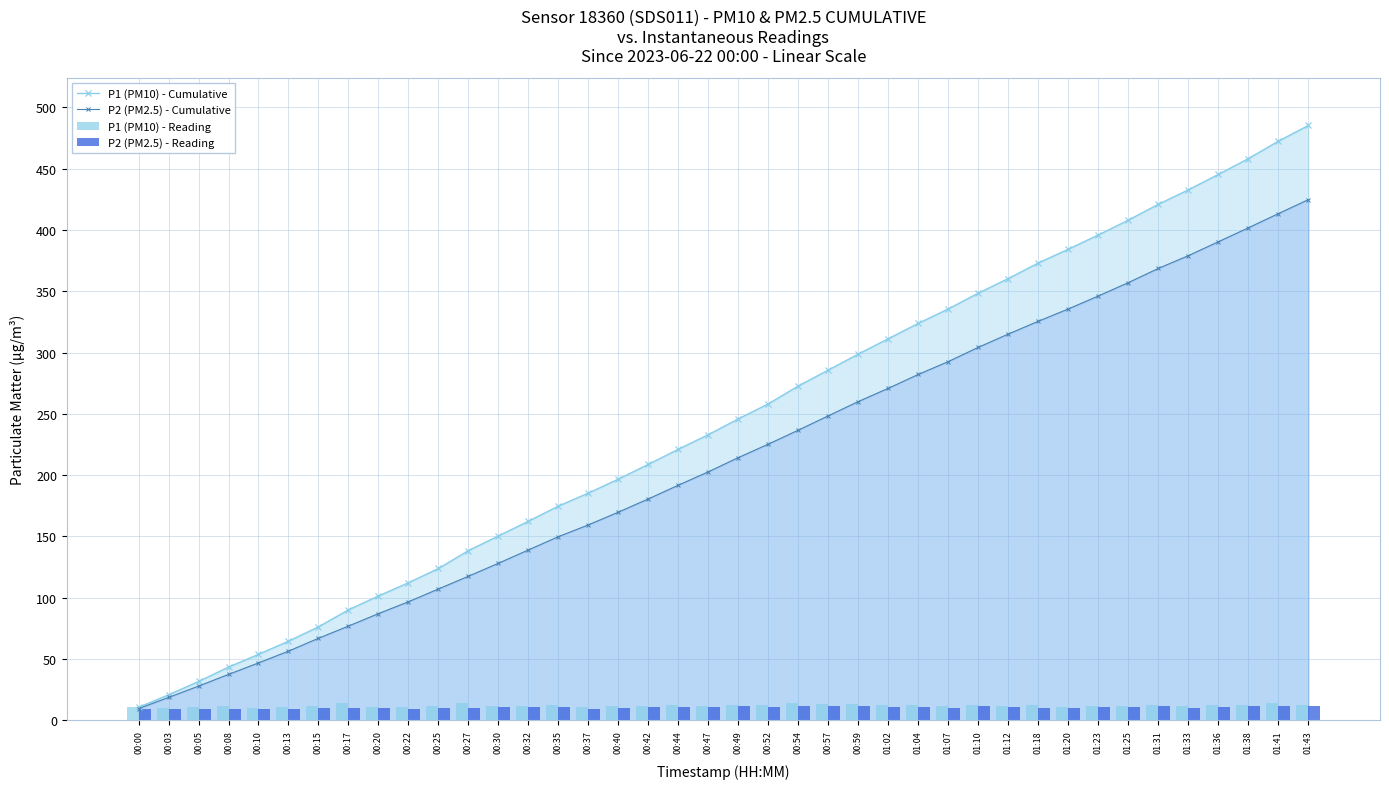

At which label does P2 (PM2.5) - Reading reach its minimum?

00:03